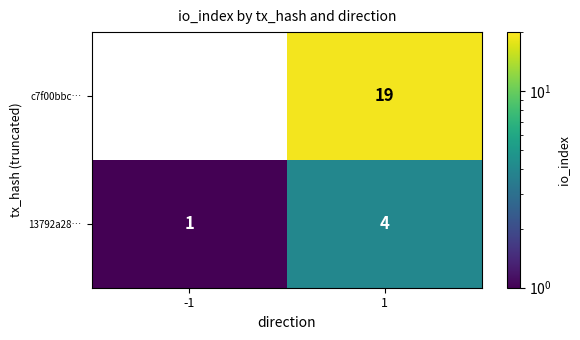

What is the approximate value of 13792a28… at 1?

4